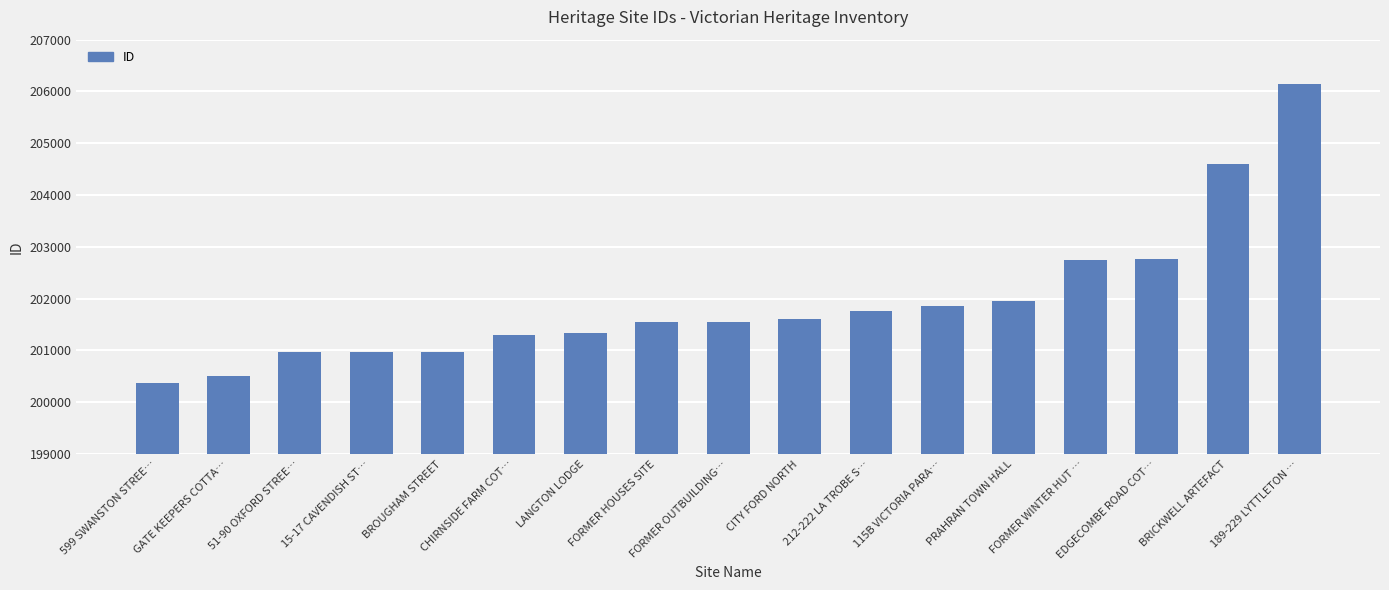

What is the smallest value displayed?

200376